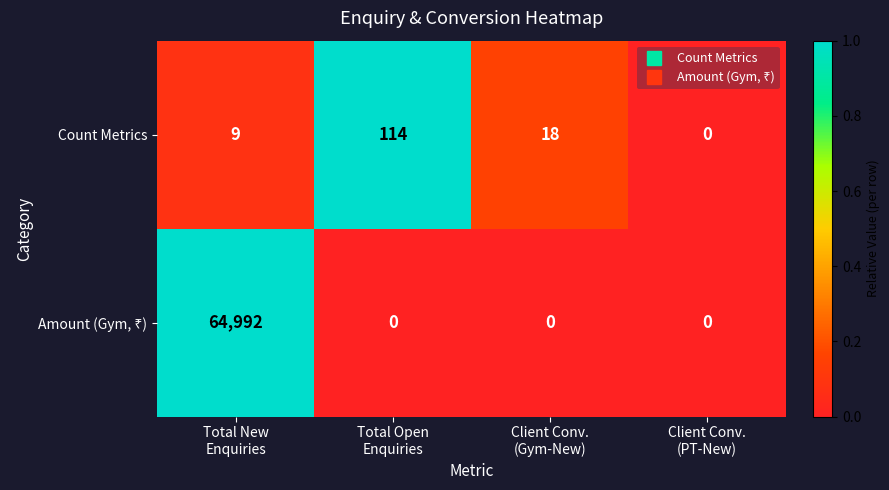

Which category has the highest value across all series?

Total New
Enquiries